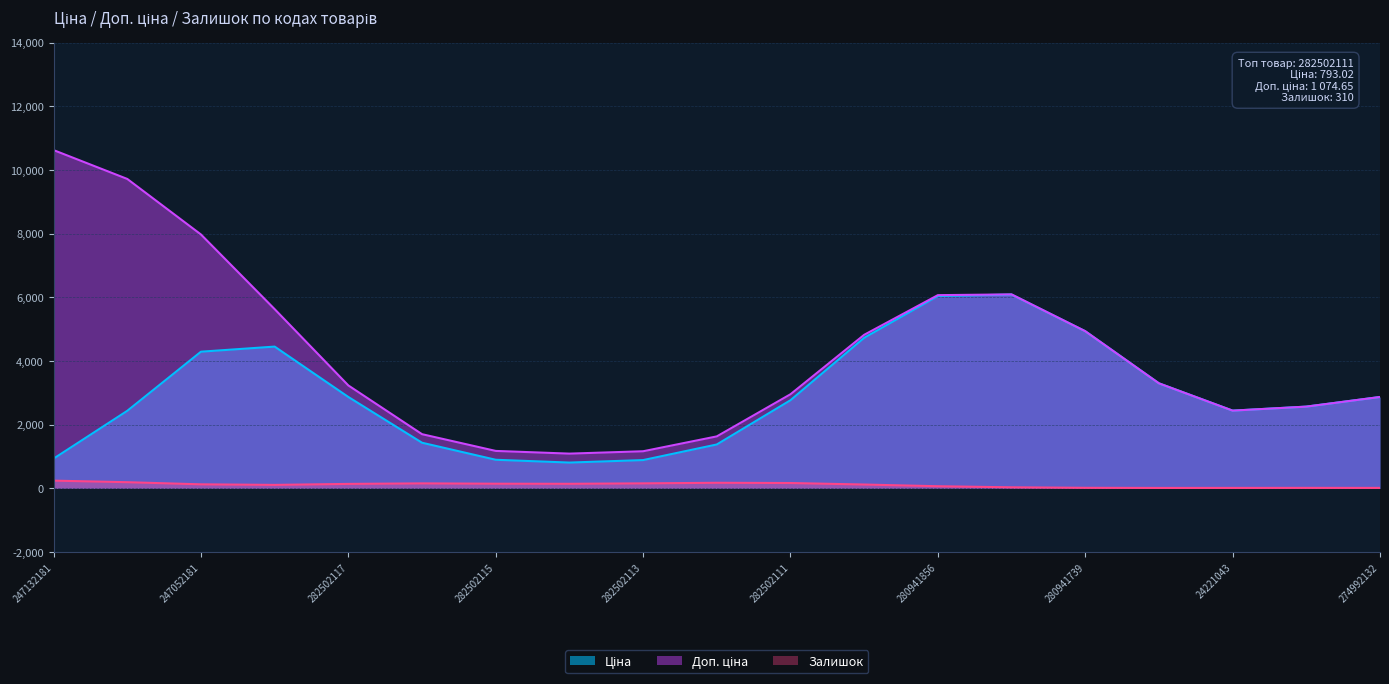

True or false: Доп. ціна and Залишок cross at least once.

False